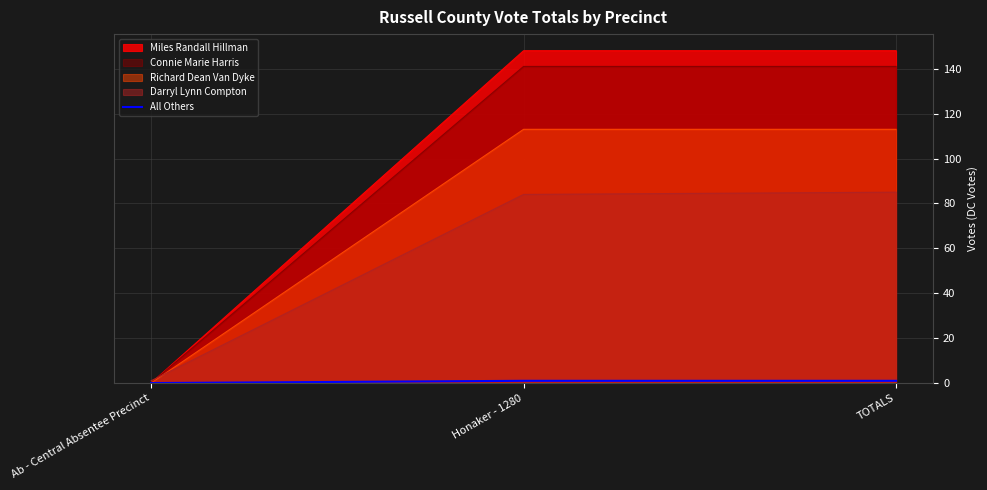

Between Ab - Central Absentee Precinct and TOTALS, which series saw the biggest shift?

Miles Randall Hillman